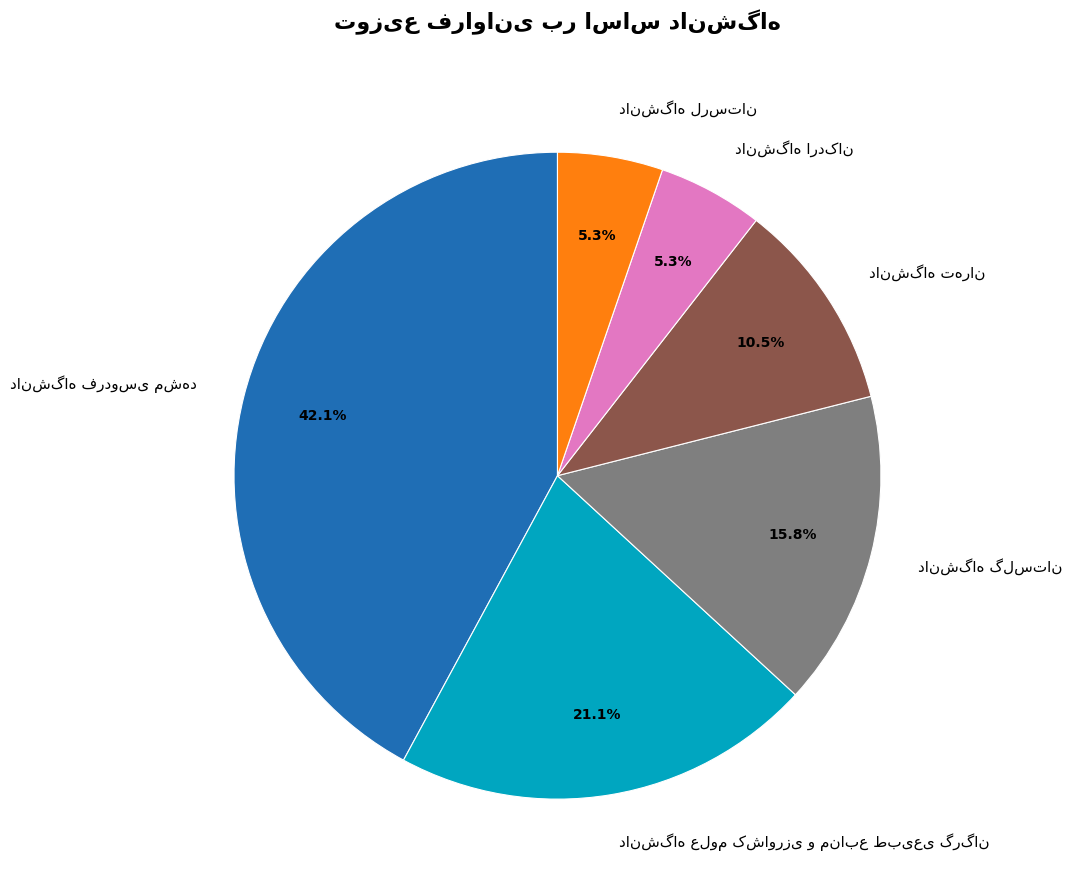

Is there a majority slice in this chart?

No